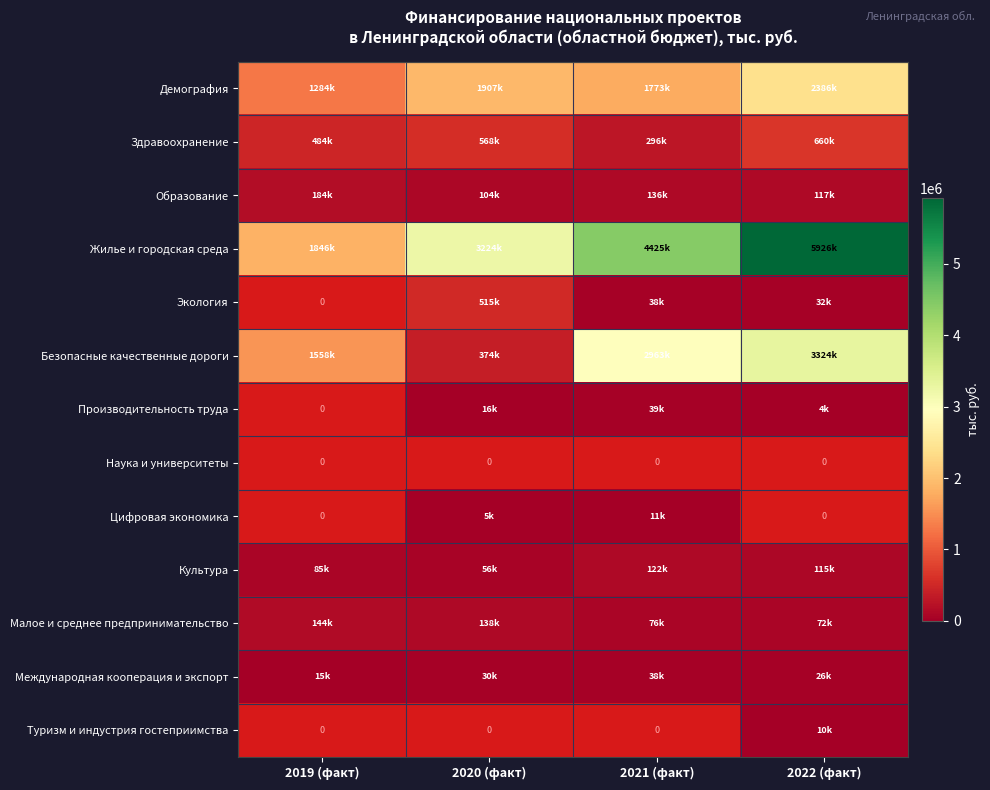

True or false: Малое и среднее предпринимательство has a value of 144314.0 at 2019 (факт).

True